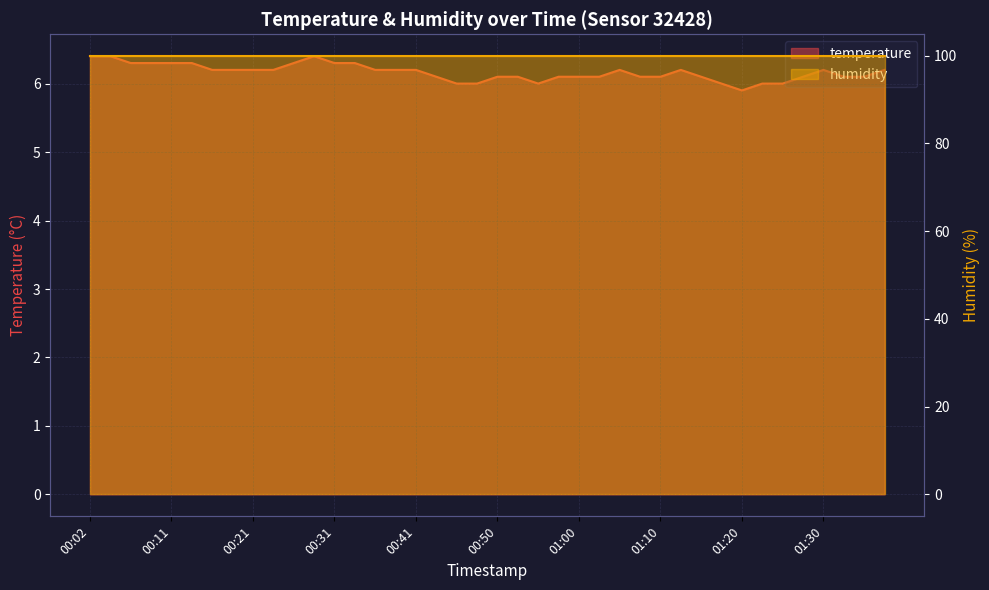

What is the label of the 29th point from the left?

01:10